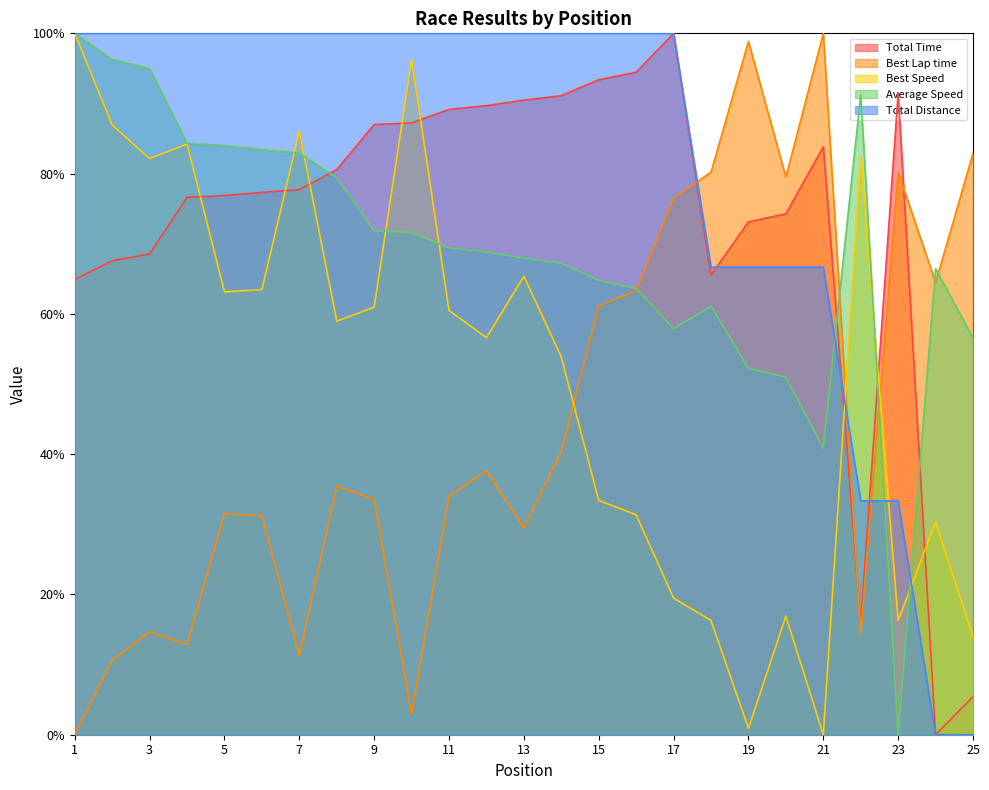

What is the approximate value of Total Distance at 20?

0.7